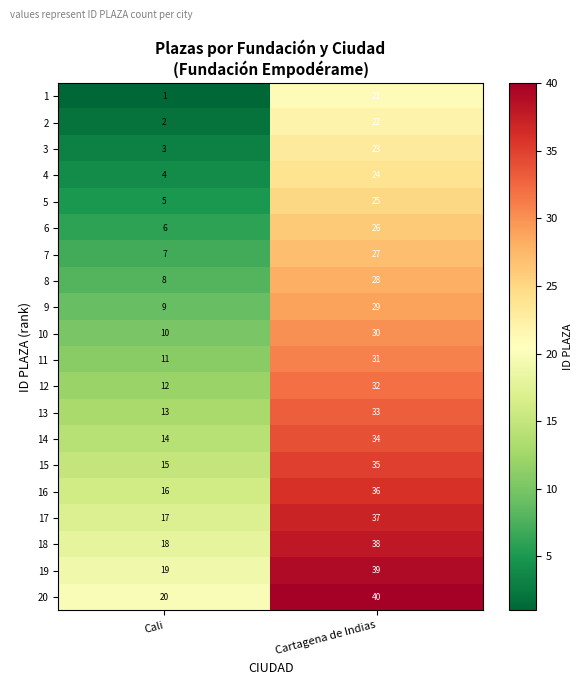

What is the maximum value shown in the chart?

40